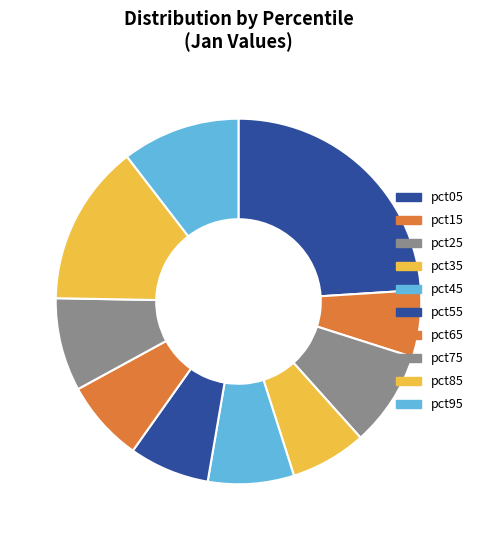

Is there any slice that represents more than half of the pie?

No